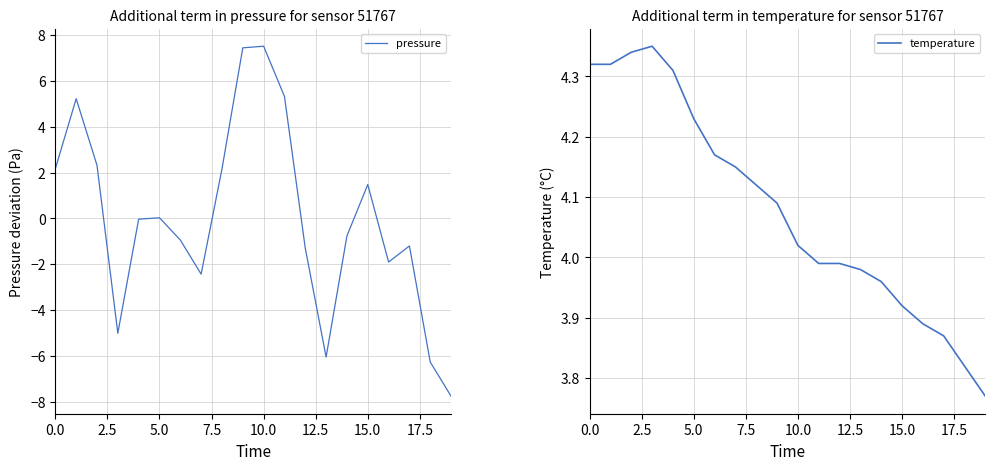

The pressure series shows -0.0 at 10.0. True or false?

False